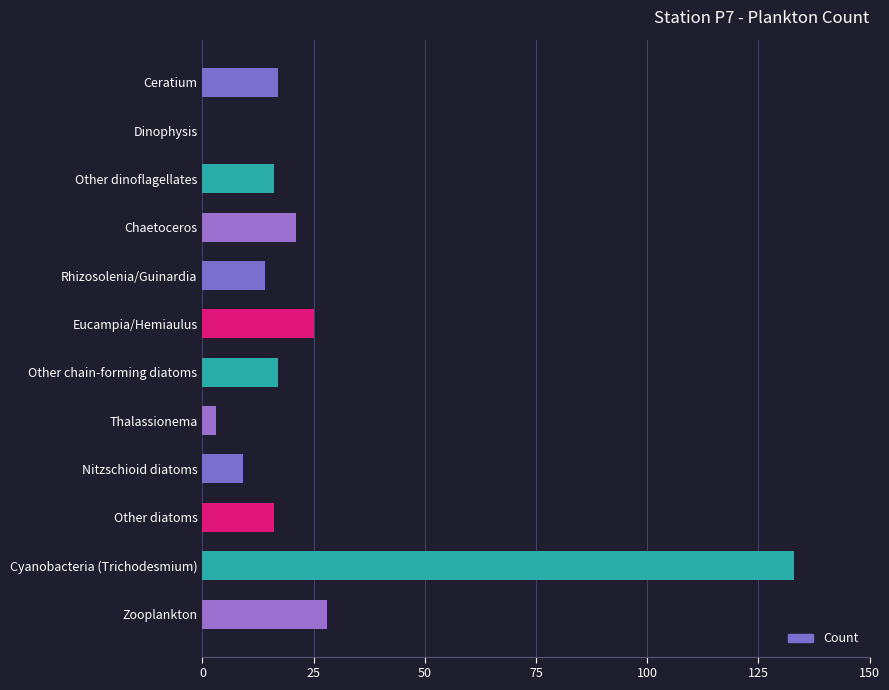

At which label is the value closest to 66?

Zooplankton